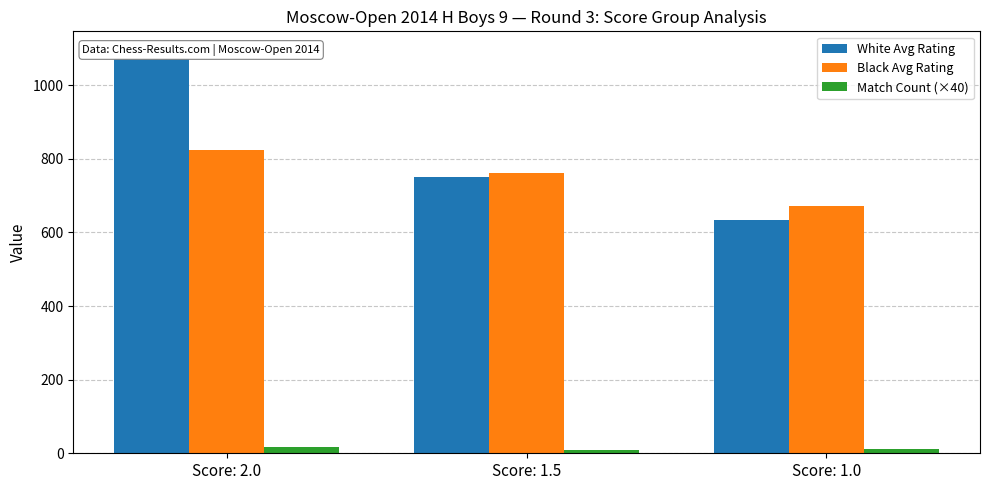

At which category is the sum across all series the highest?

Score: 2.0